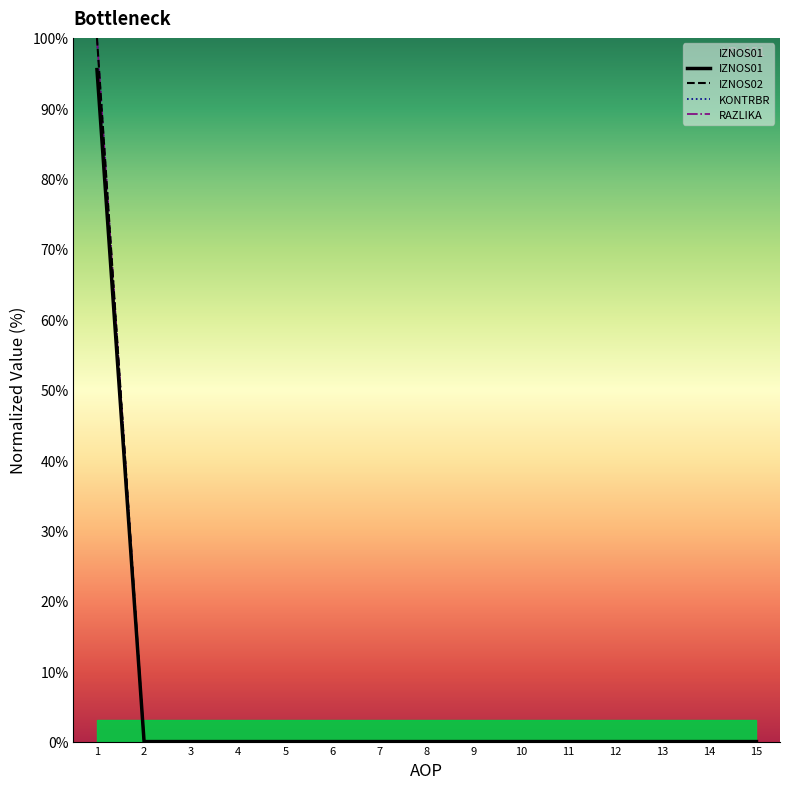

What are all the series names shown in the legend?

IZNOS01, IZNOS02, KONTRBR, RAZLIKA